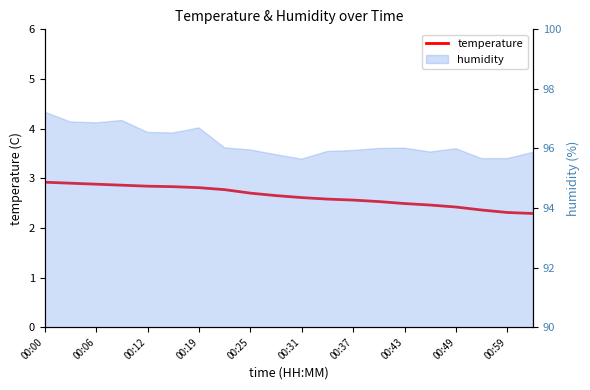

Is it true that the value at 11 is 4.6?

False